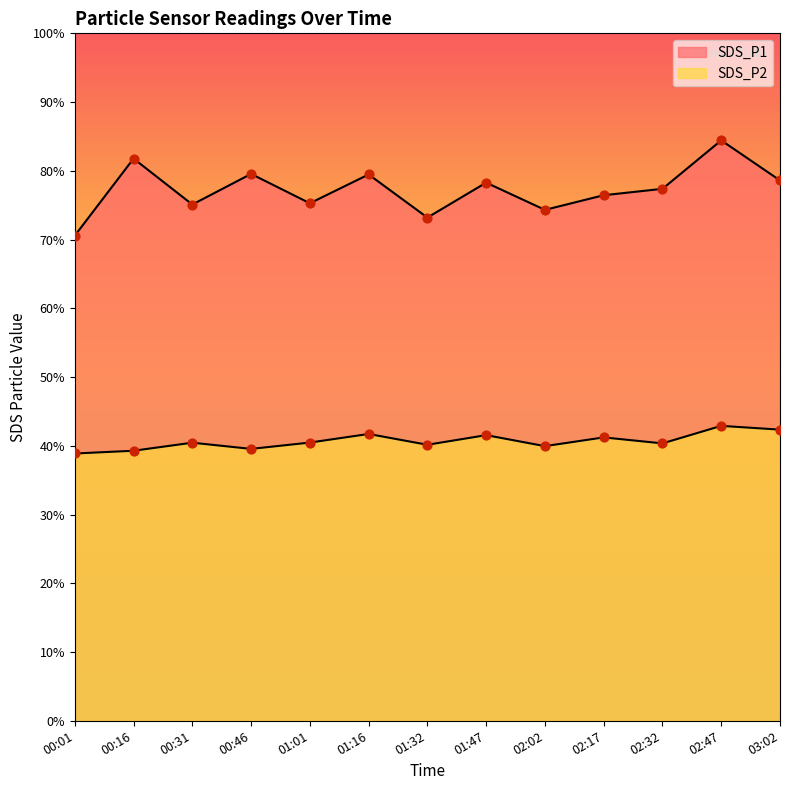

At how many categories does at least one series exceed 68?

13